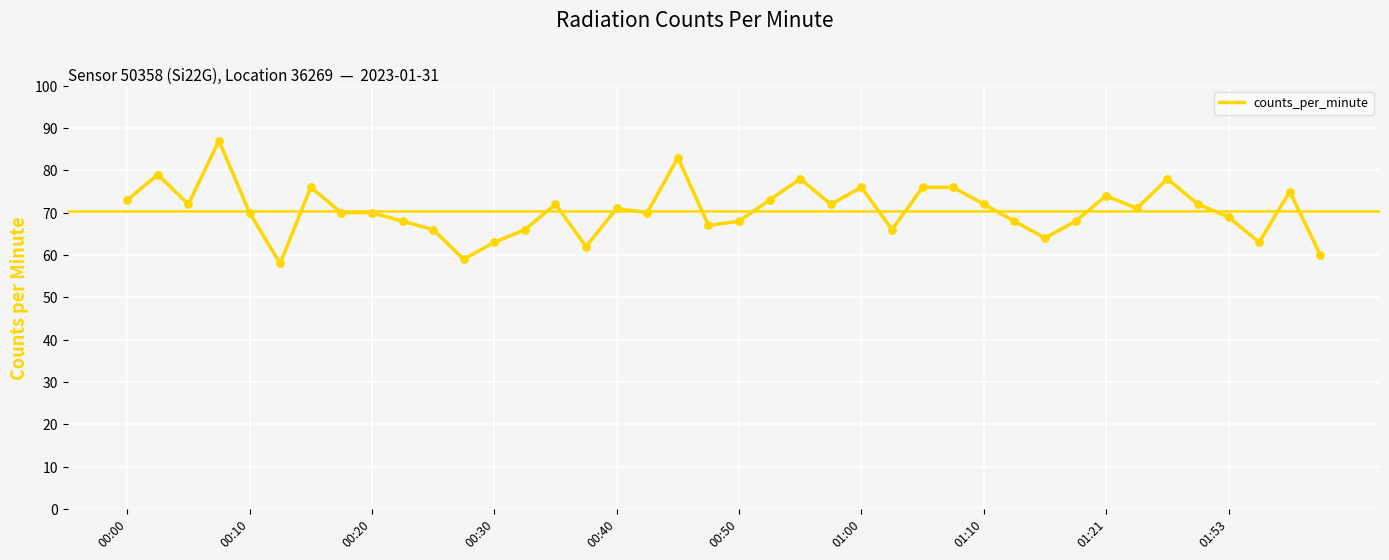

What is the difference between the maximum and minimum values?

29